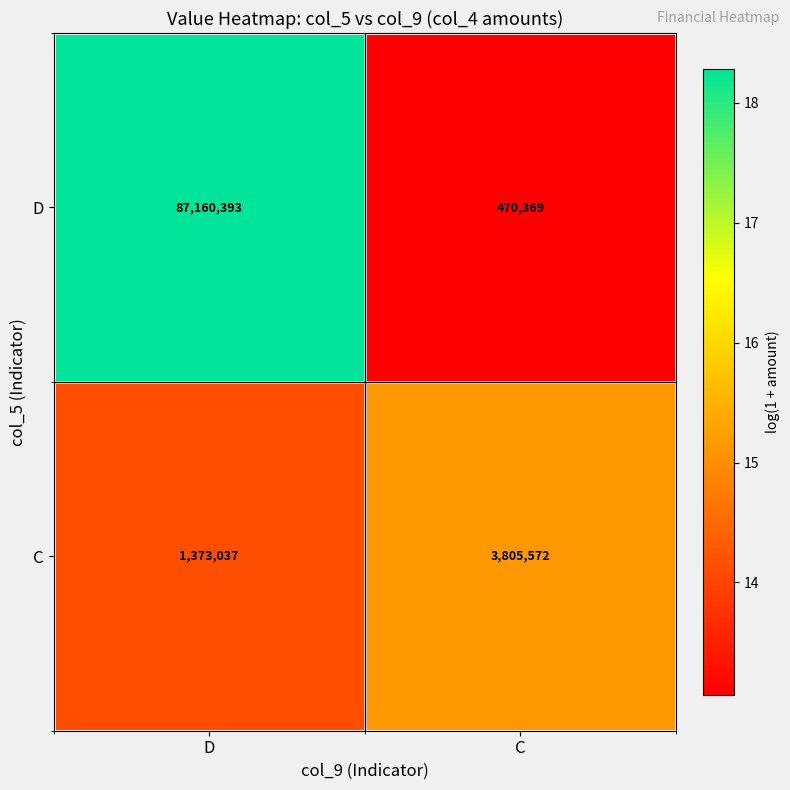

What is the approximate value of C at C?

3805572